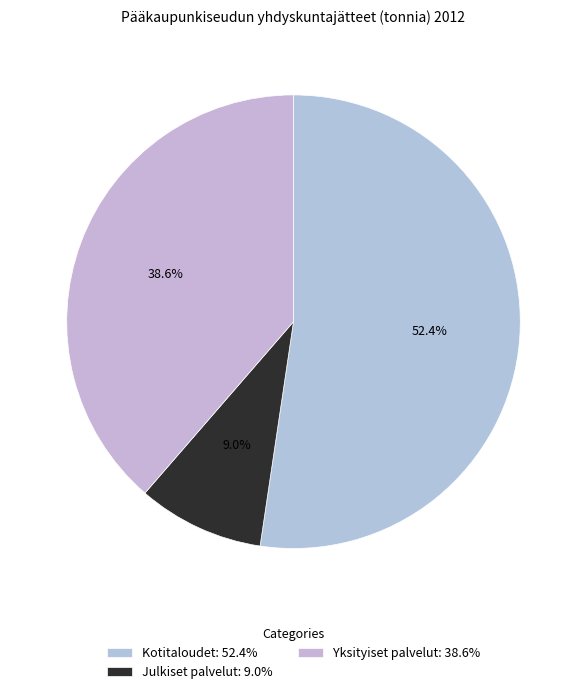

Is it true that Yksityiset palvelut is 32% of the pie?

False